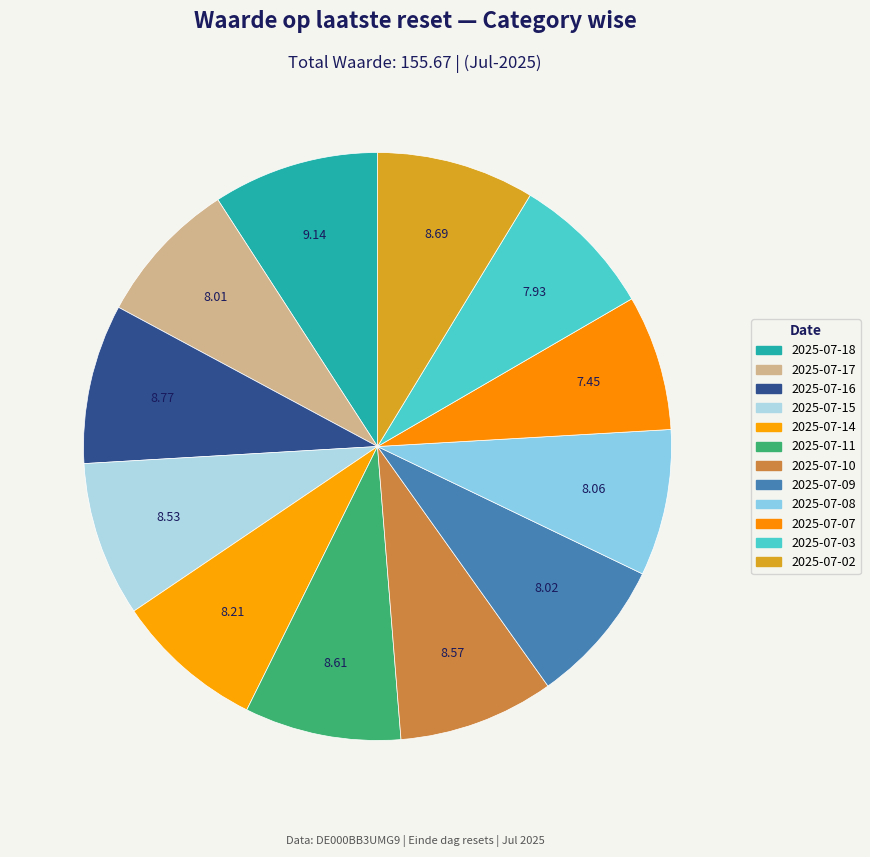

To the nearest percent, what is the combined percentage of 2025-07-11 and 2025-07-14?

17%